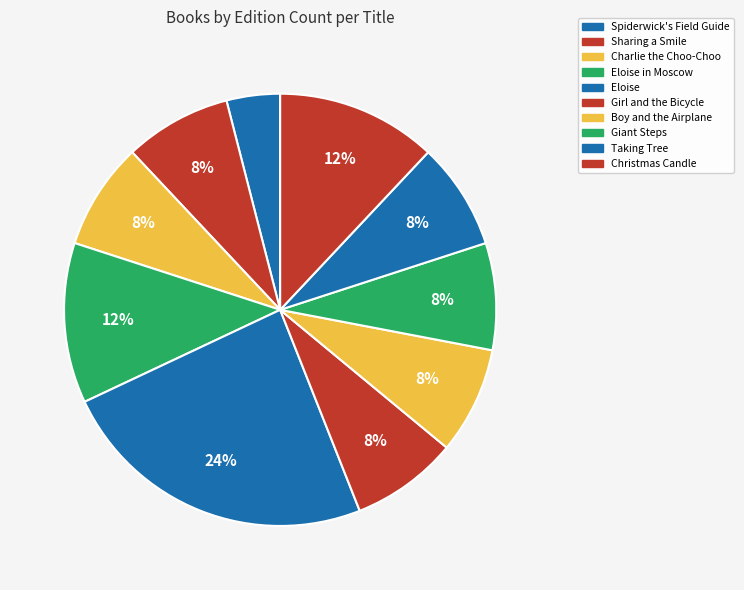

Does any single category account for the majority?

No